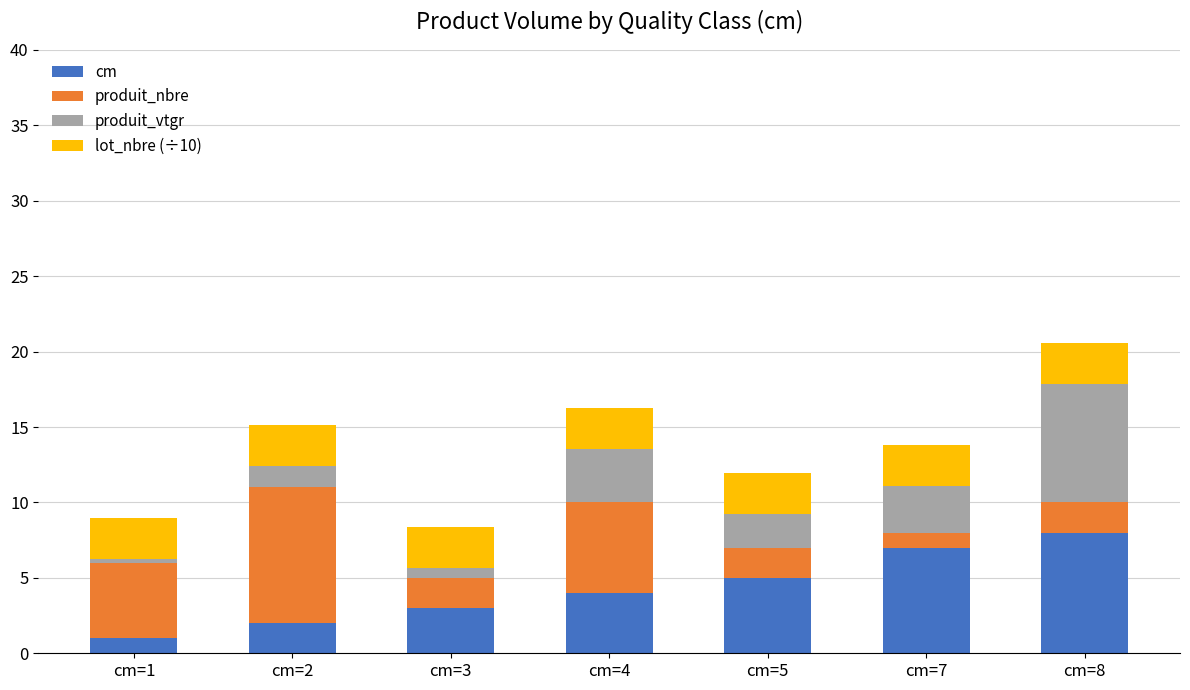

Which category has the lowest value in the cm series?

cm=1